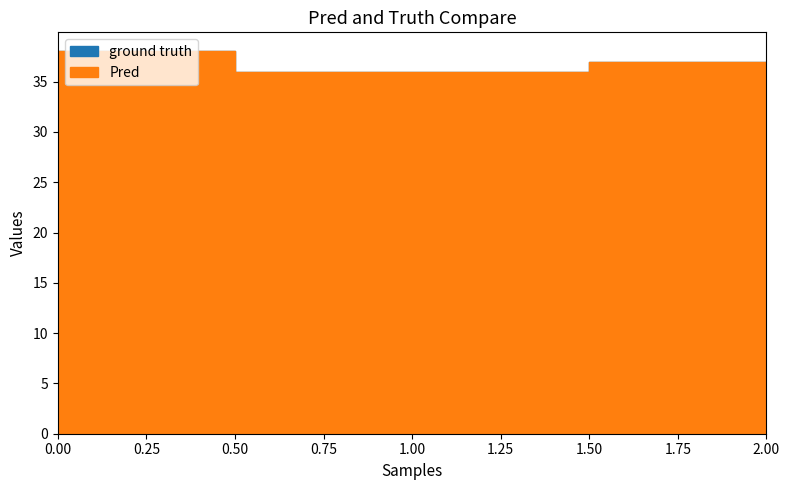

Reading left to right, list all the values displayed in this chart.

ground truth: 2010-06-16 07:57:01=38	2010-06-16 07:57:01=36	2010-06-16 07:57:01=37
Pred: 2010-06-16 07:57:01=38	2010-06-16 07:57:01=36	2010-06-16 07:57:01=37